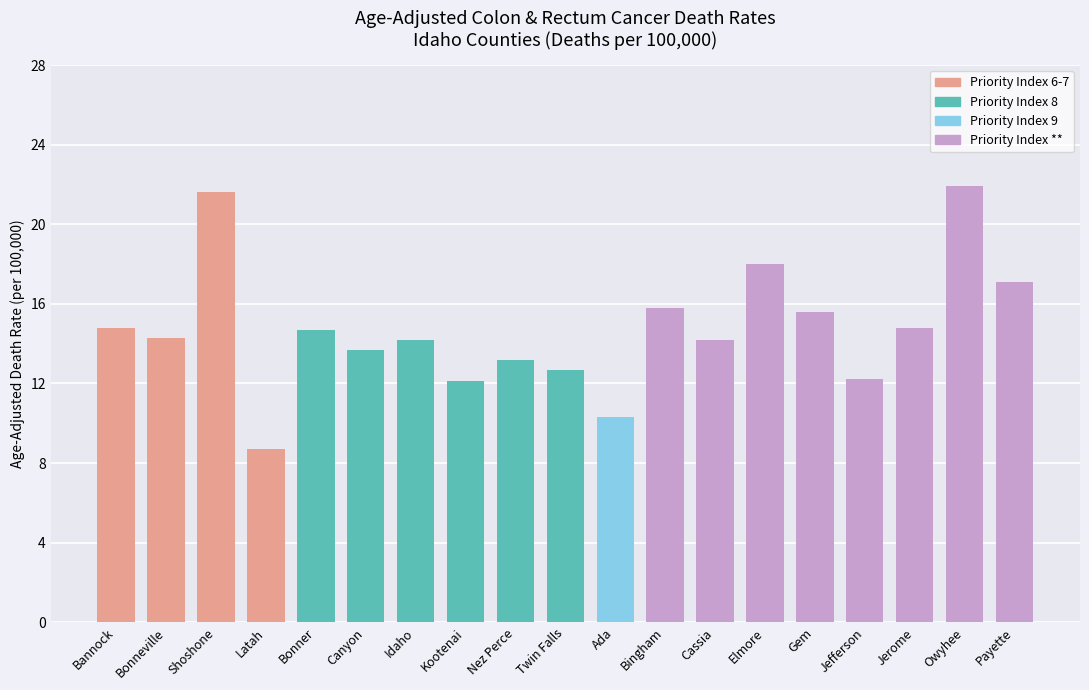

What is the smallest value displayed?

8.7